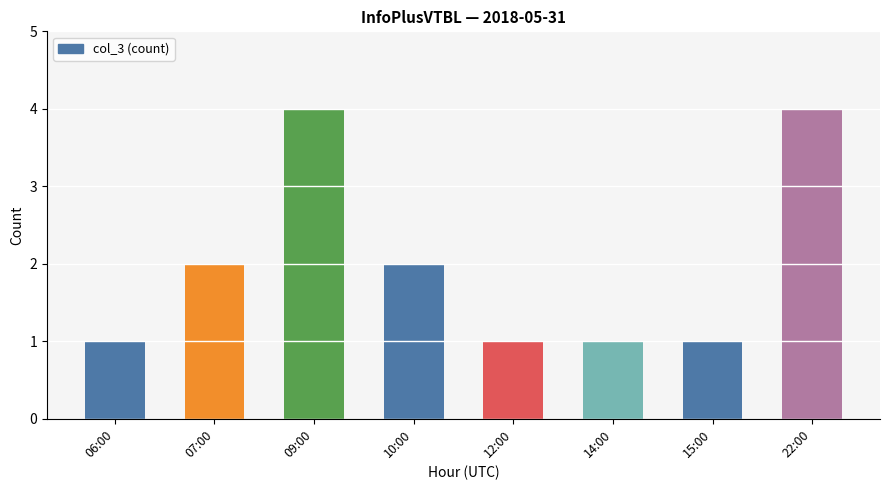

How many categories are shown in the chart?

8